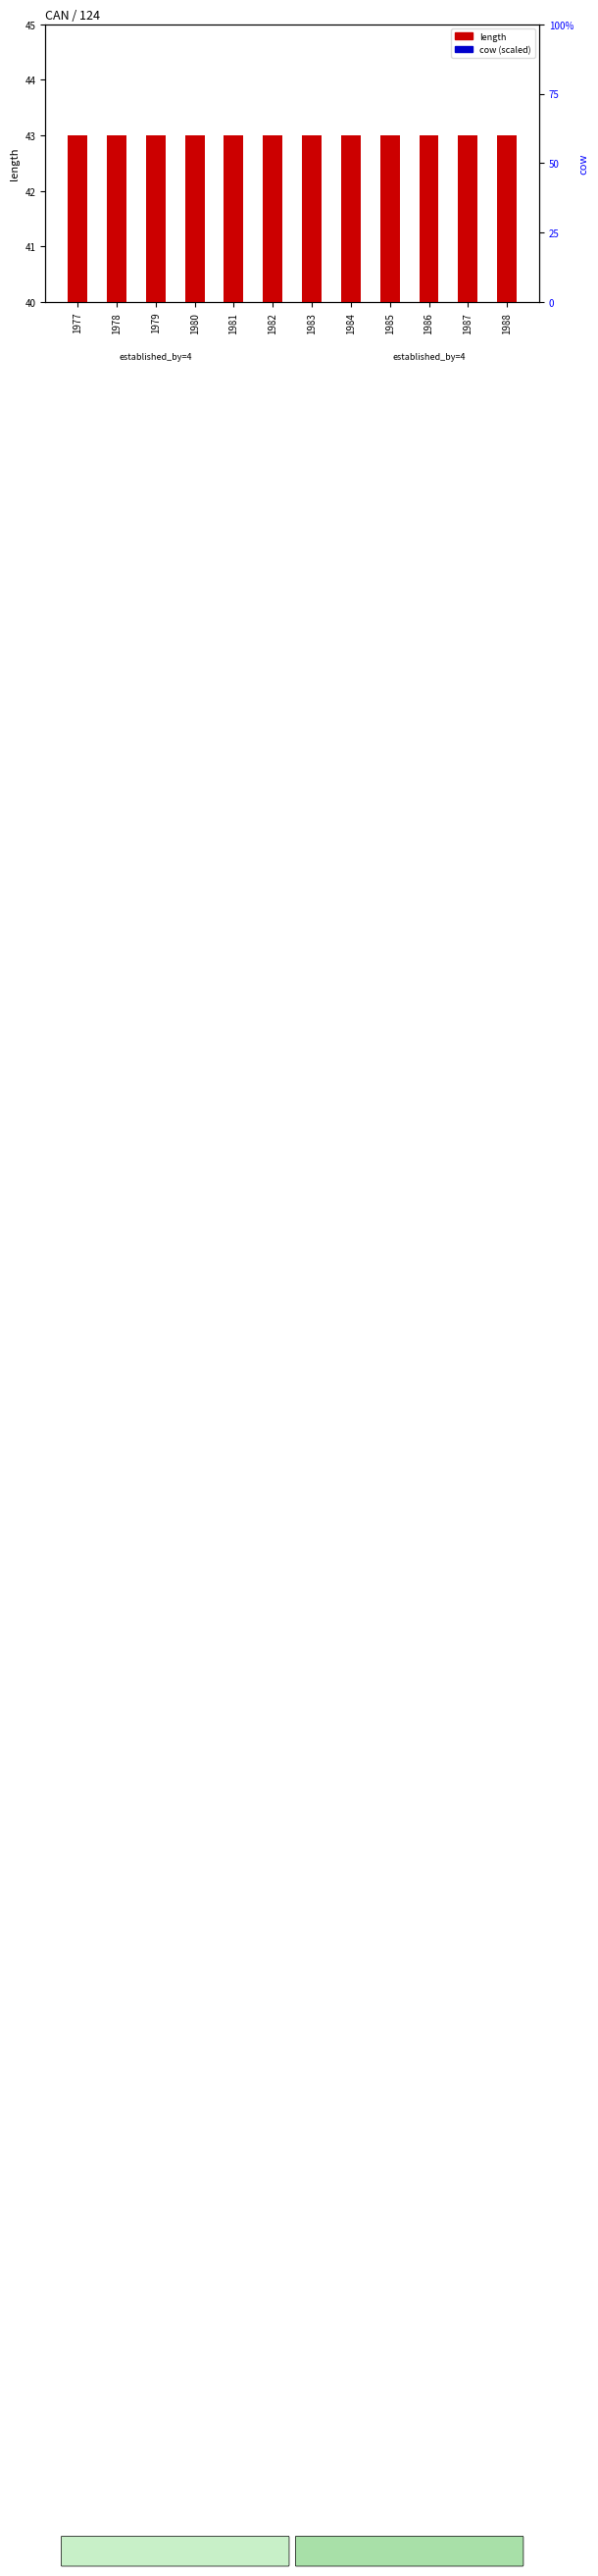

Rank the series by their maximum value, from highest to lowest.

length, cow (scaled)